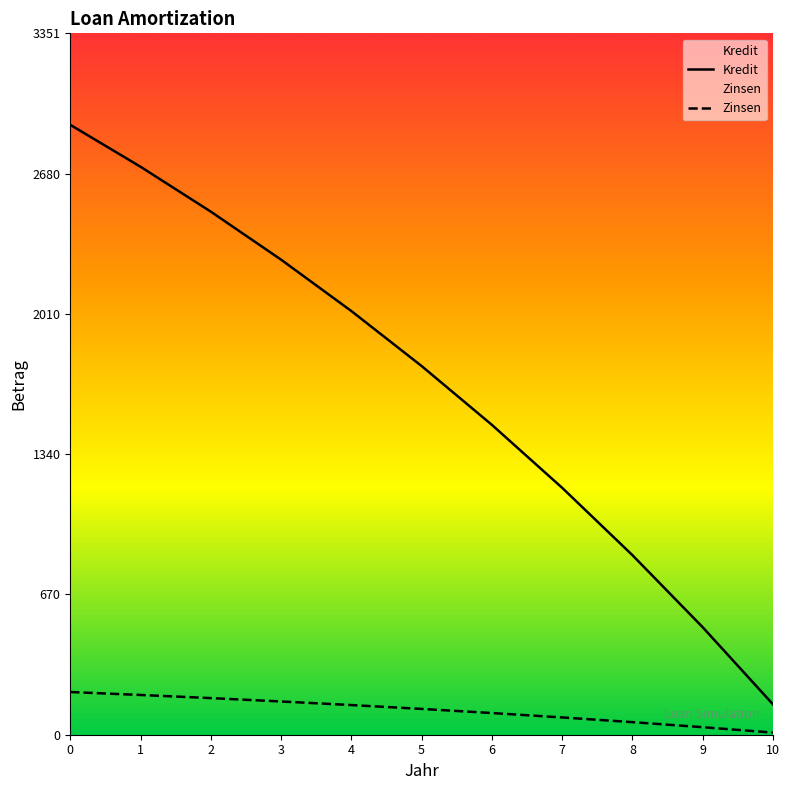

What is the sum of the Zinsen values at 9 and 3?

194.8